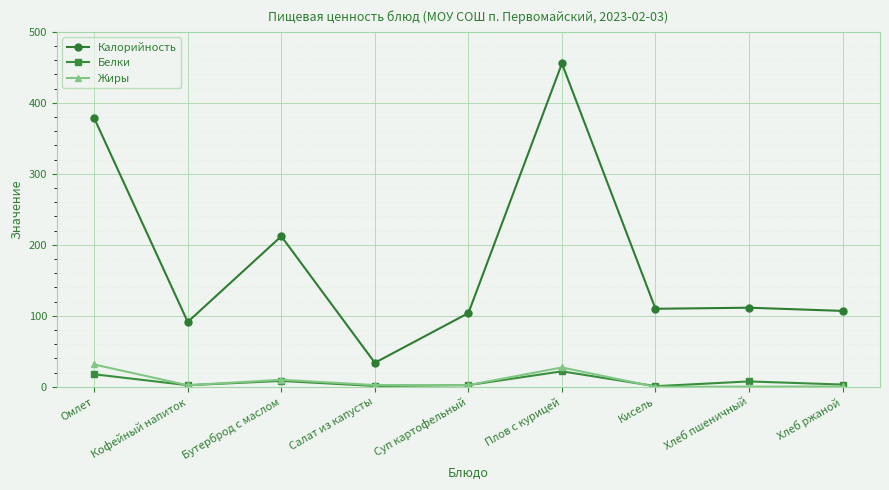

What is the value of the Калорийность point at the 7th from the left?

110.0